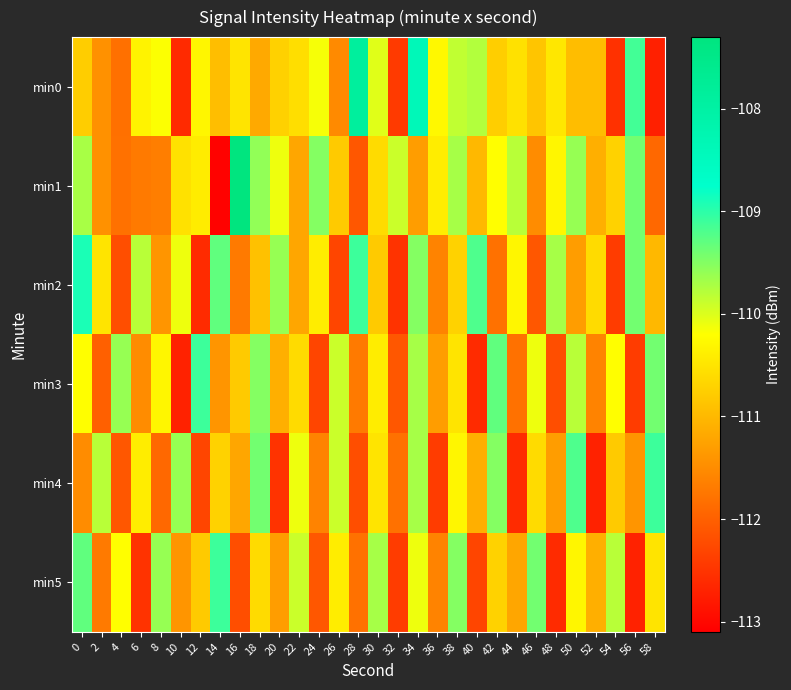

Which series changed the most between 26 and 40?

min2